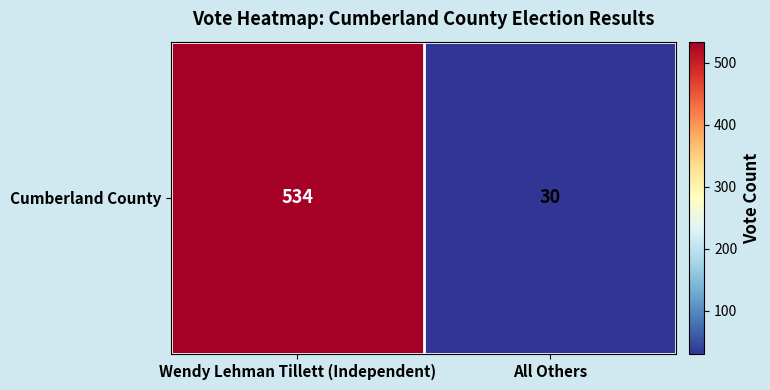

Reading left to right, list all the values displayed in this chart.

534	30